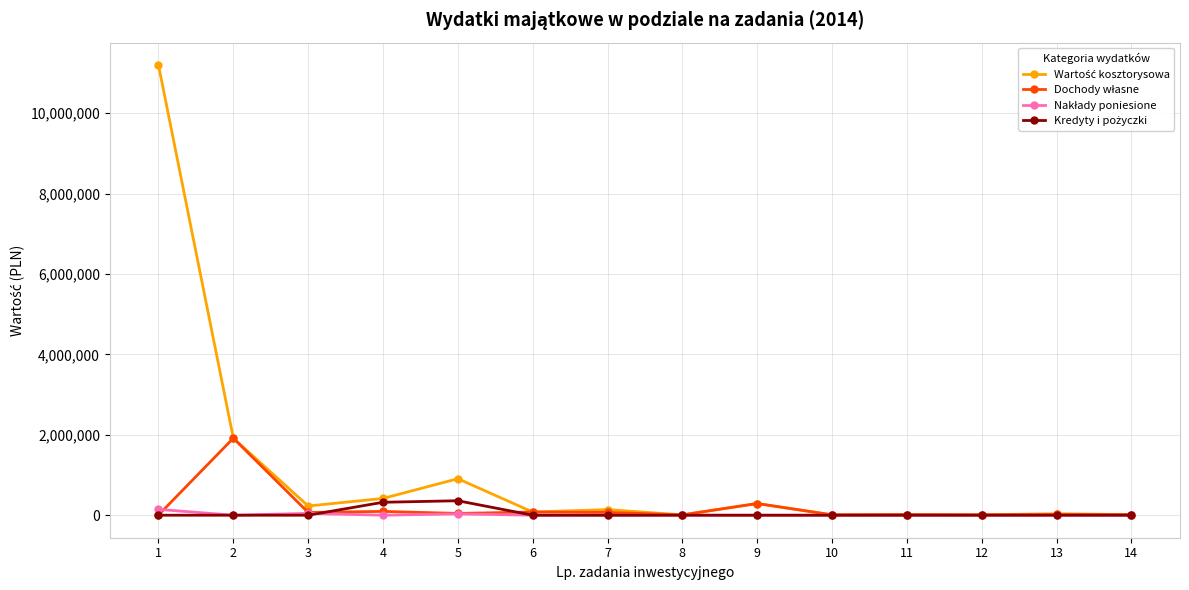

What is the spread (max minus min) of values at 9?

290830.0